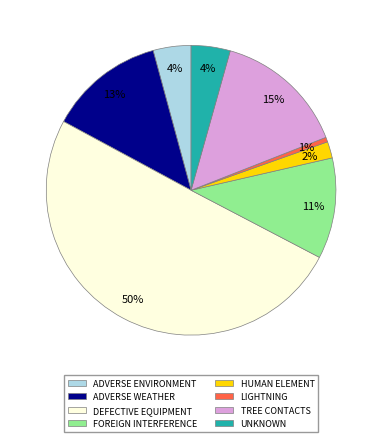

Does UNKNOWN represent more than half of the total?

No